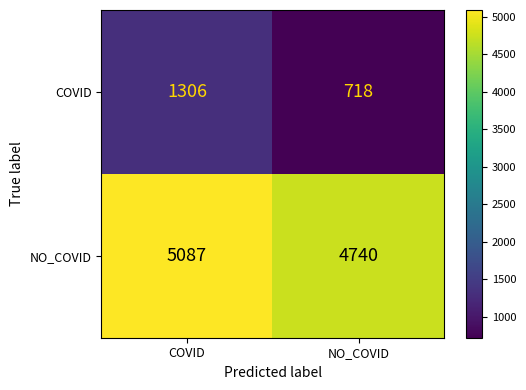

Count the number of categories in the chart.

2